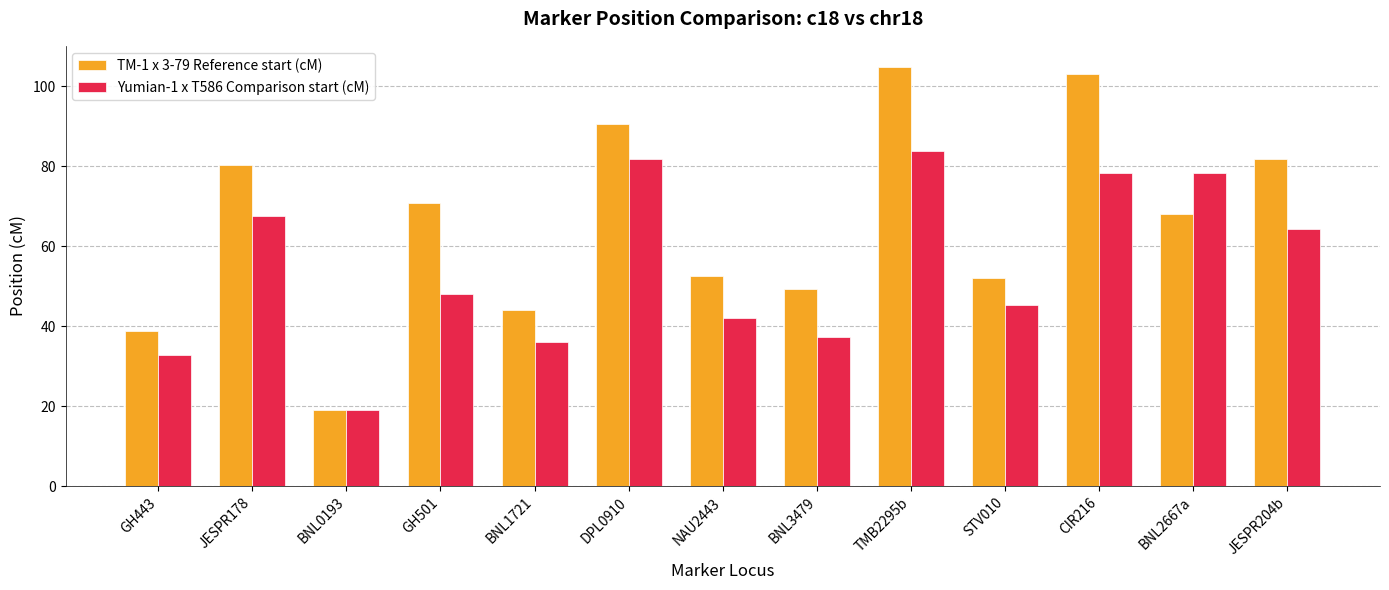

The Yumian-1 x T586 Comparison start (cM) series shows 19.0 at BNL0193. True or false?

True